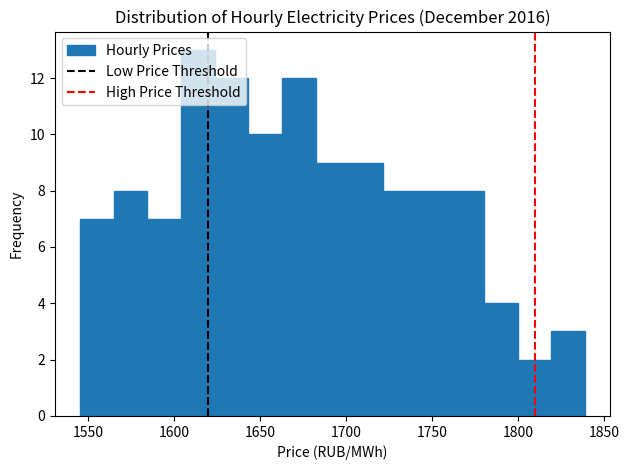

Around what value on the x-axis is the tallest bar? Give the approximate position of its centre, as read against the axis.

1615